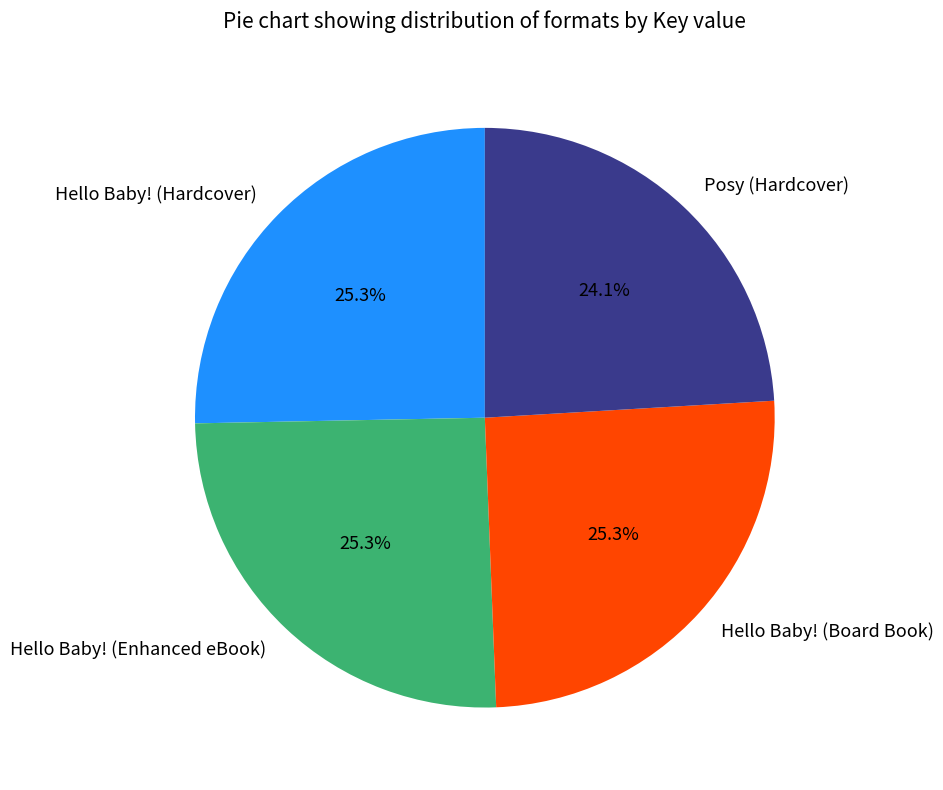

What percentage is the Hello Baby! (Enhanced eBook) slice, to the nearest percent?

25%